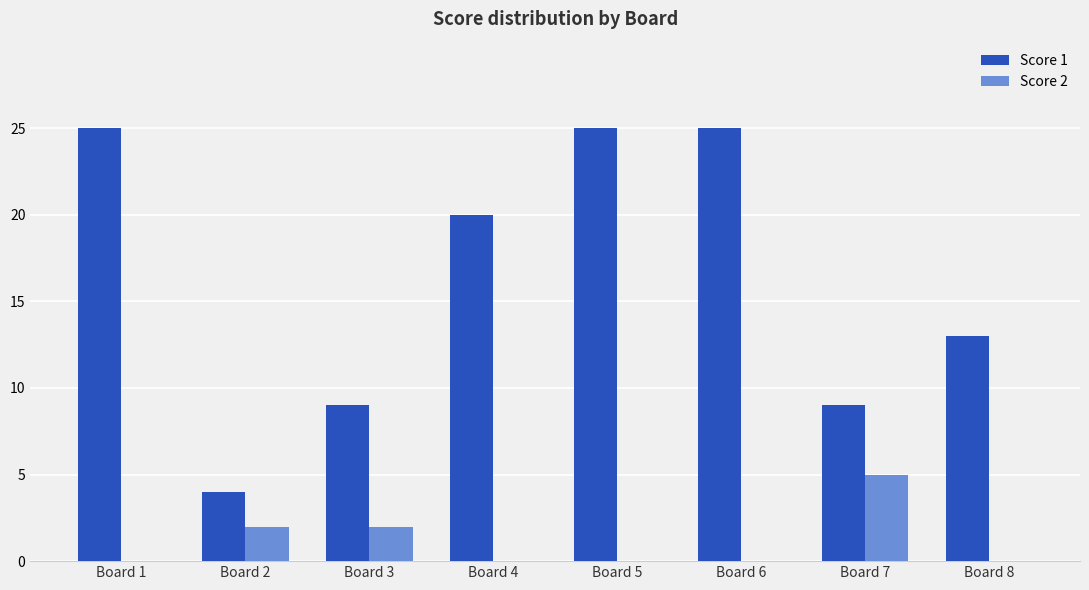

What is the greatest value displayed?

25